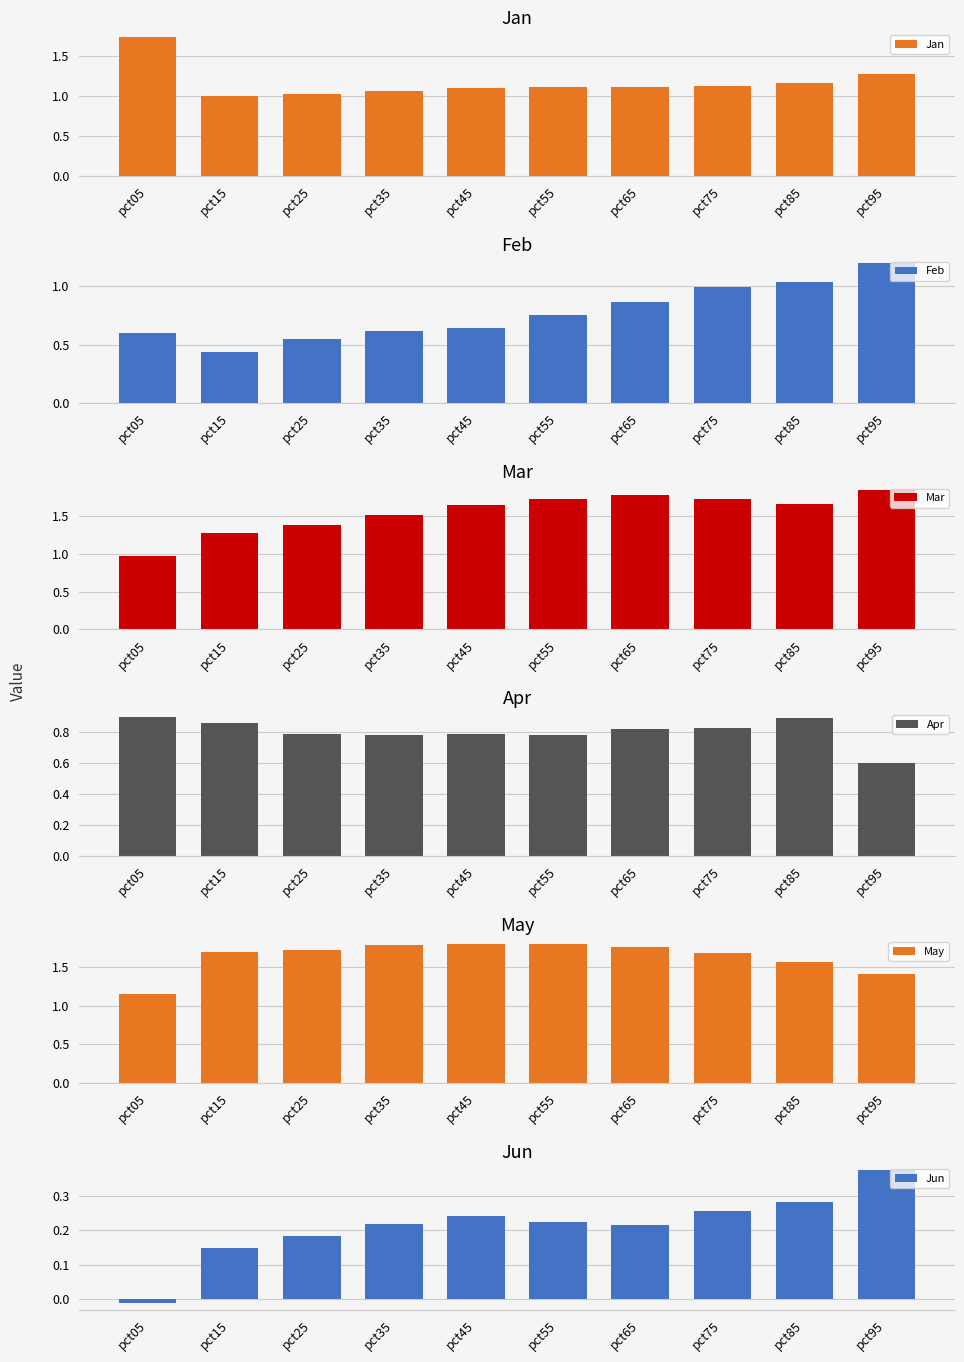

What are all the series names shown in the legend?

Jan, Feb, Mar, Apr, May, Jun